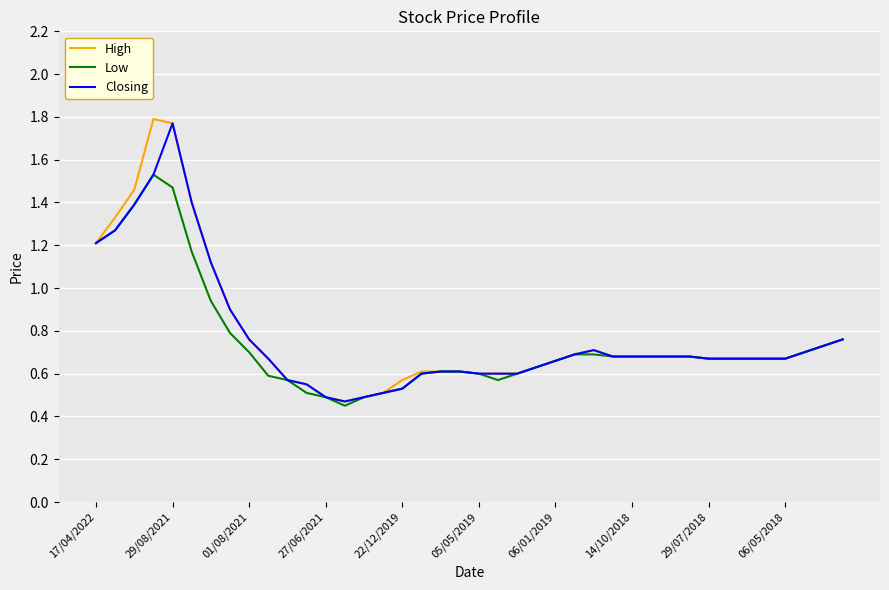

Is this an area chart (filled region under the line)?

No